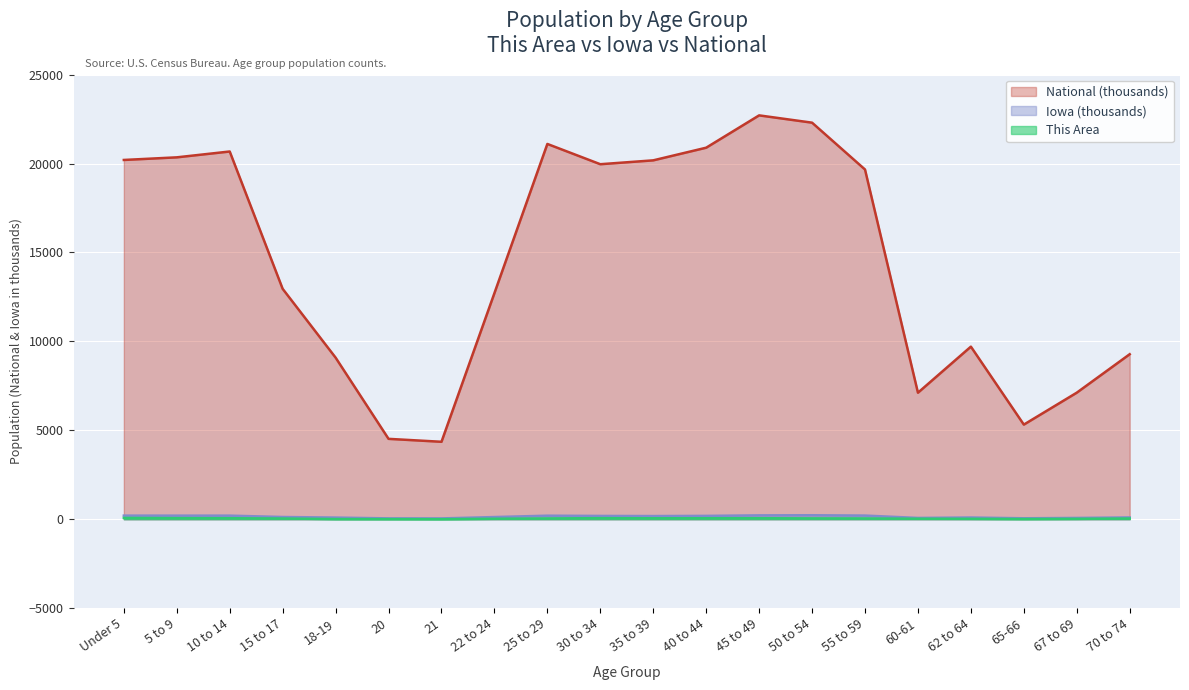

Which series has the widest spread of values?

National (thousands)